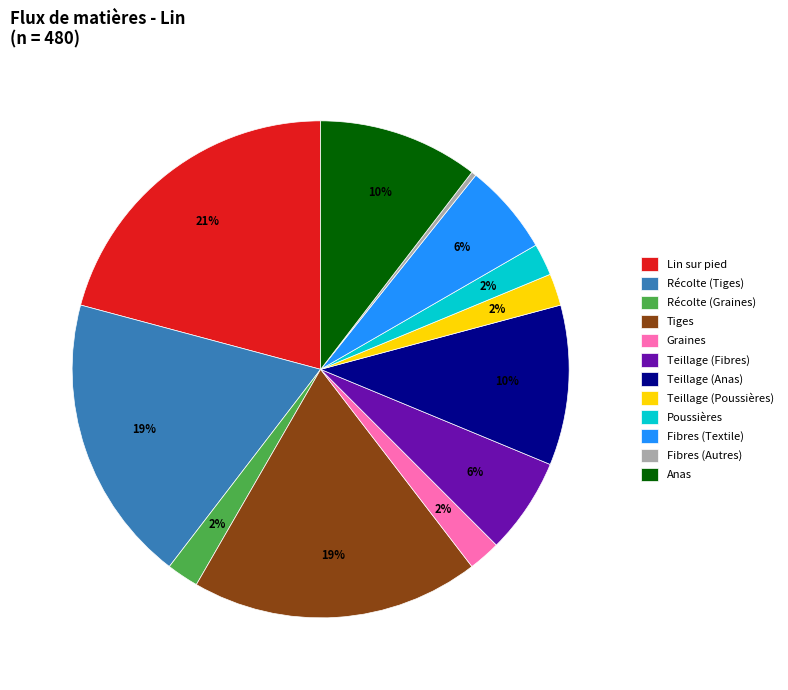

What is the largest slice in the pie chart?

Lin sur pied